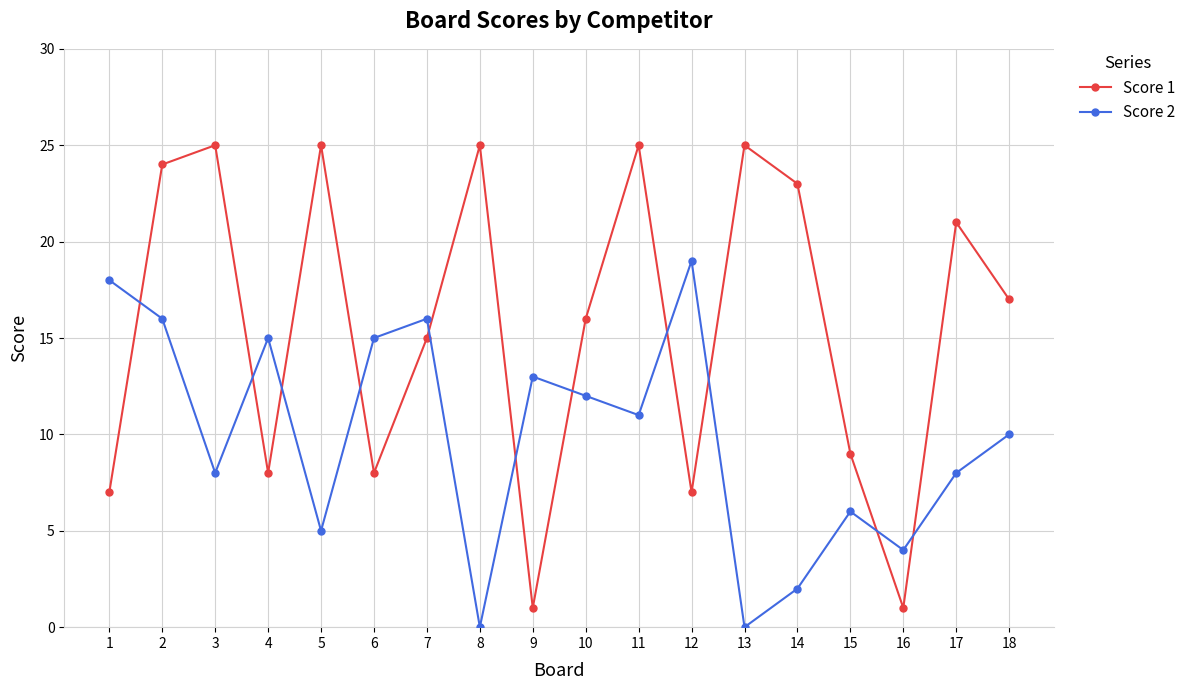

How many interior local peaks does the Score 2 series have?

5